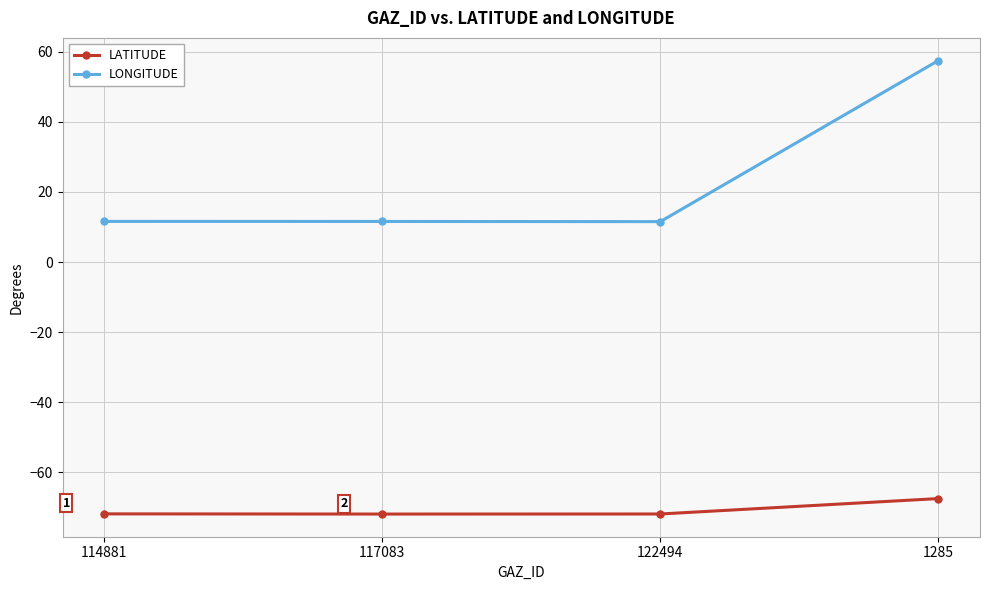

What is the sum of the LATITUDE values at 117083 and 1285?

-139.4